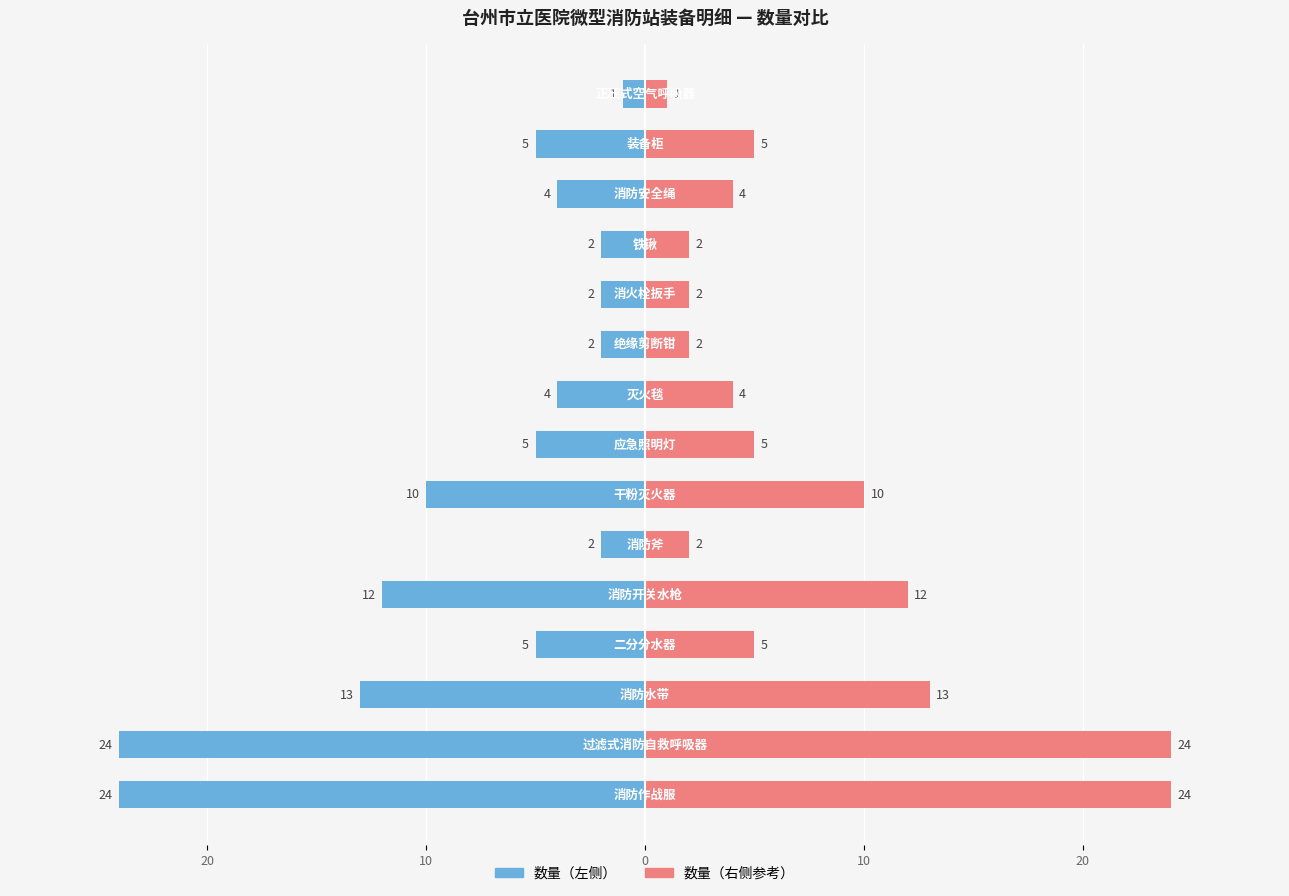

What is the sum of all 数量(参考) values?

115